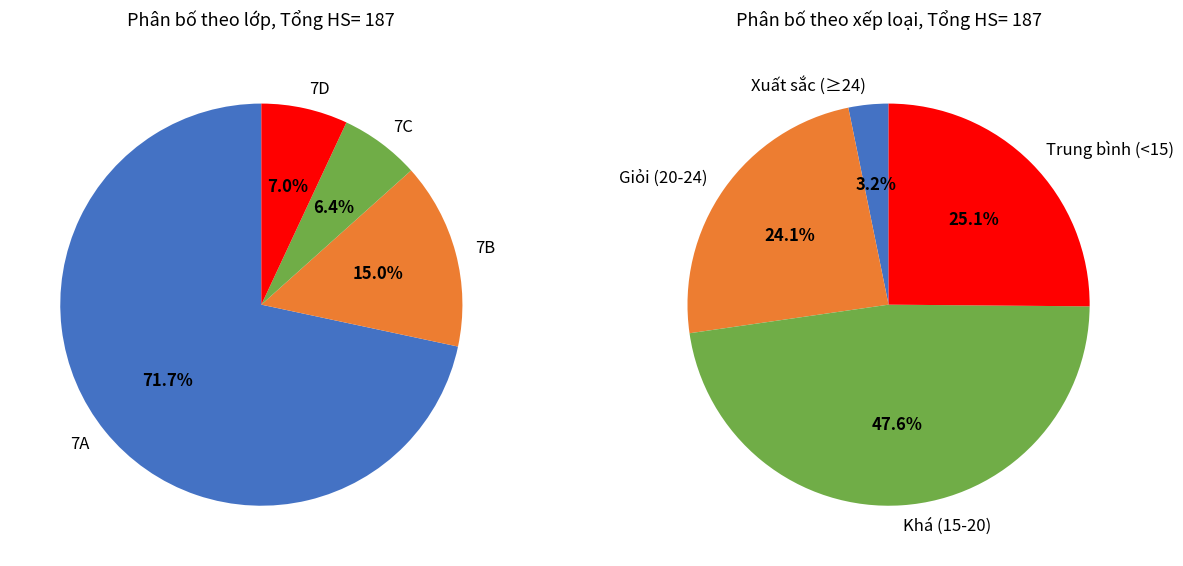

True or false: 7A accounts for 81% of the total.

False